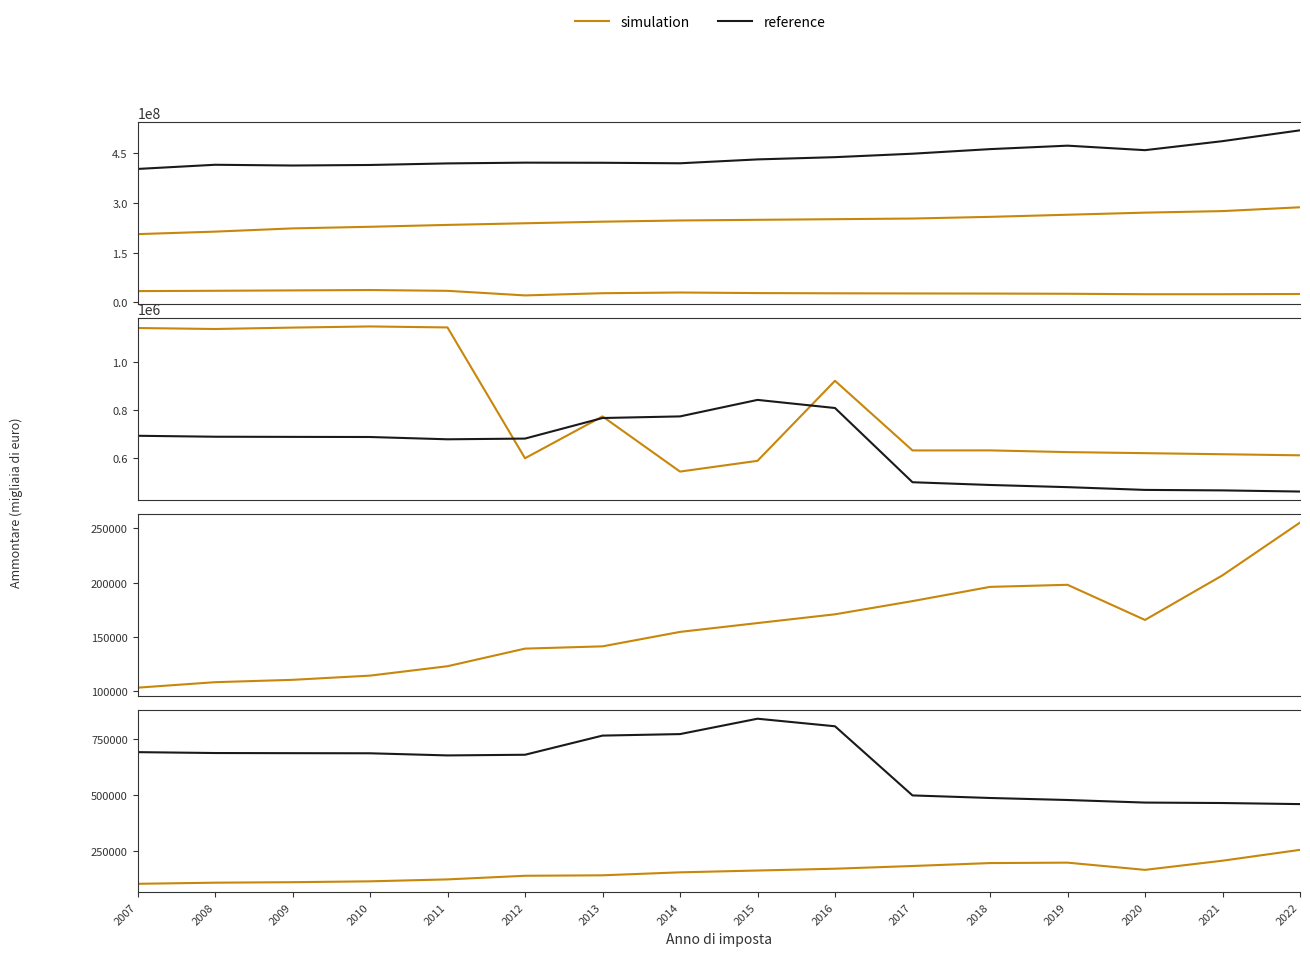

True or false: Redditi lavoro dipendente (Ammontare) and Redditi fabbricati (Ammontare) cross at least once.

False